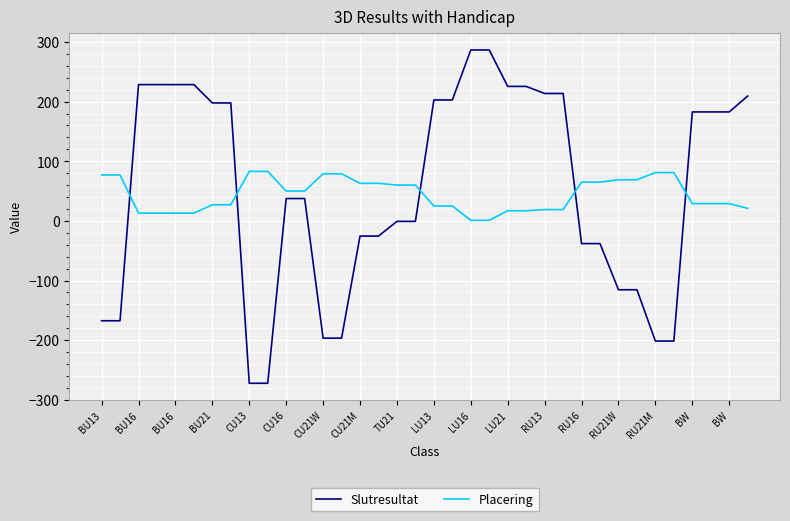

Which series has the widest spread of values?

Slutresultat